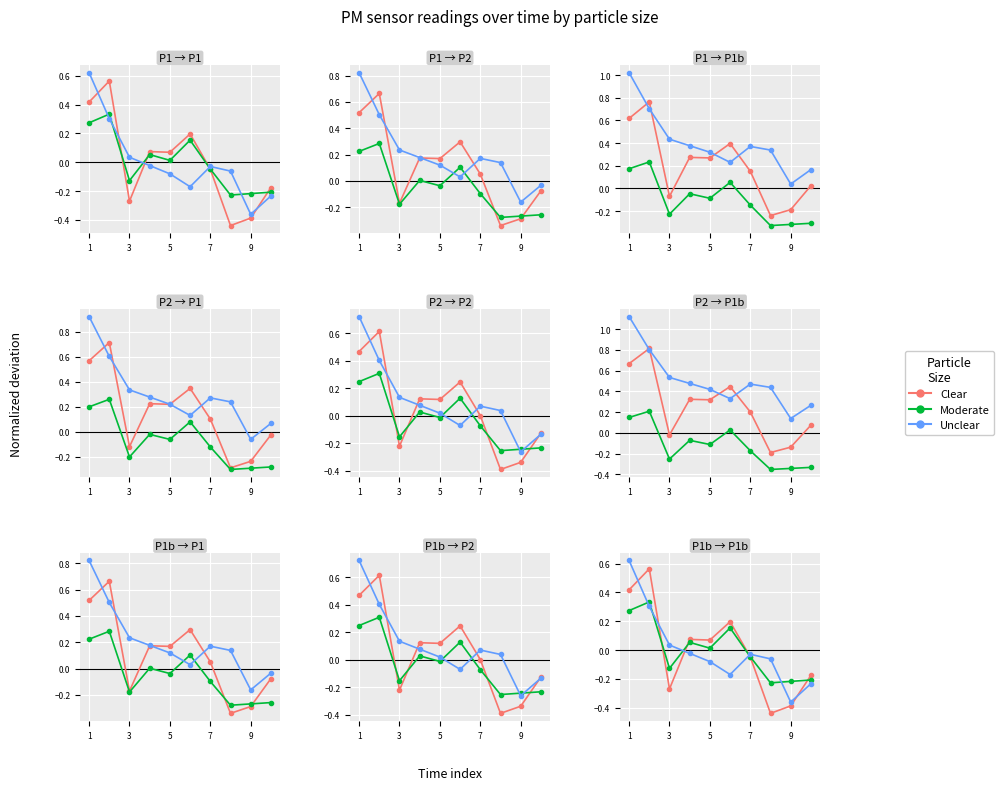

Between which two adjacent categories do Unclear and Moderate first intersect?

1 and 3